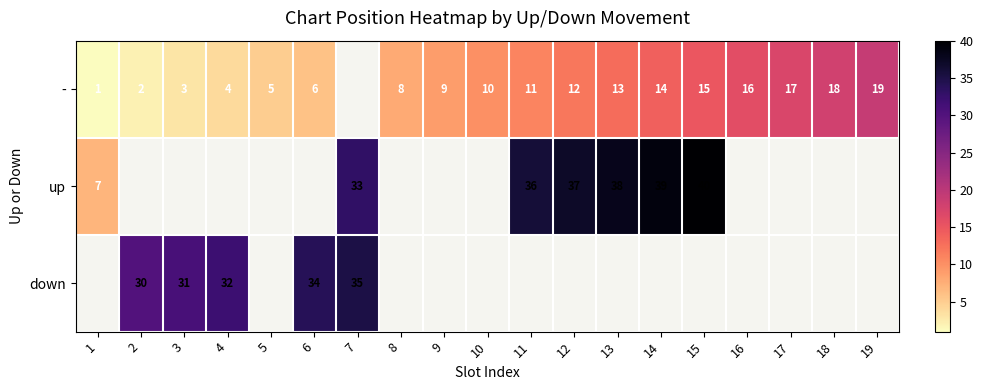

What is the smallest value displayed?

1.0